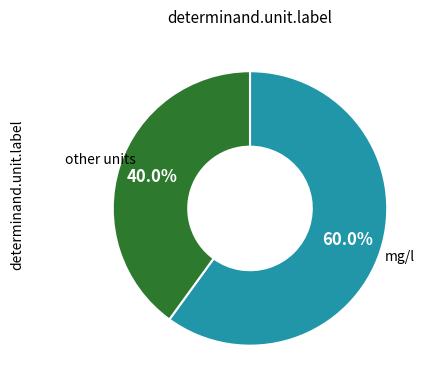

Count the number of slices in the pie.

2